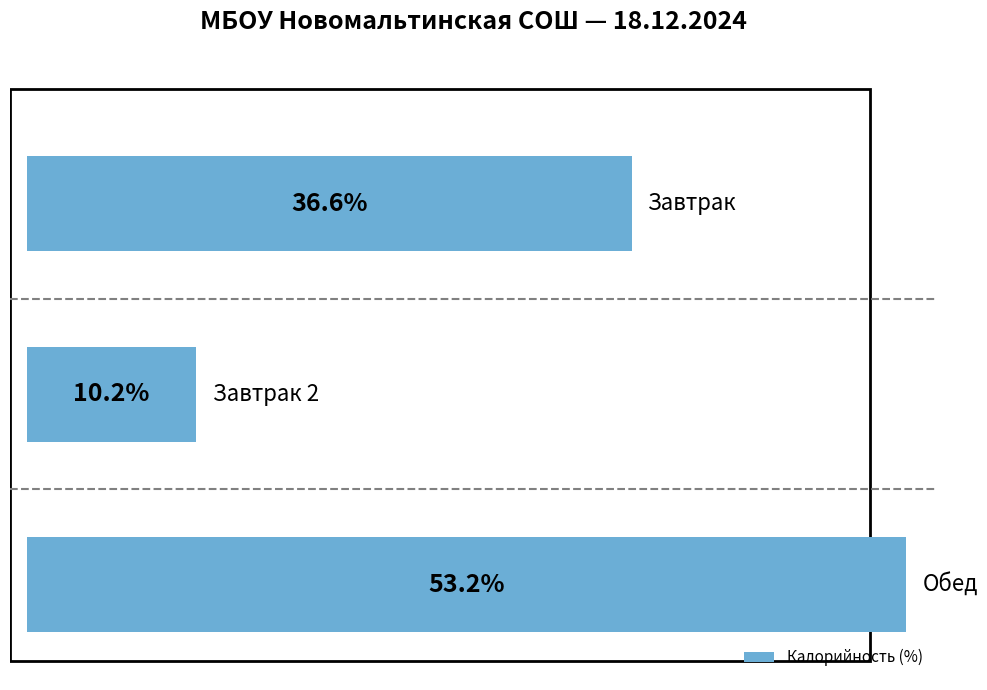

Does the chart contain any negative values?

No